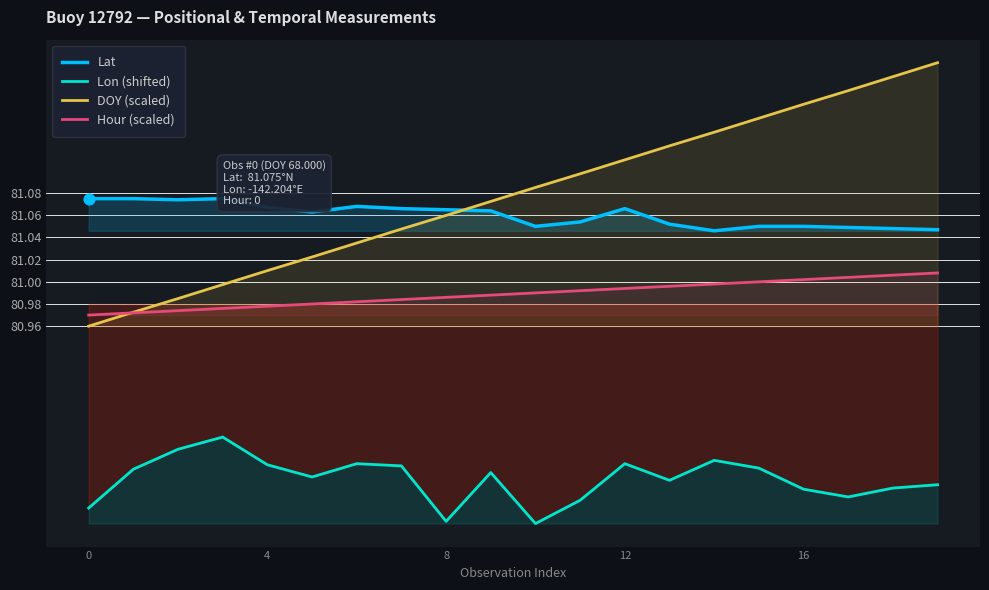

Which series contains the lowest Y value?

Lon (shifted)